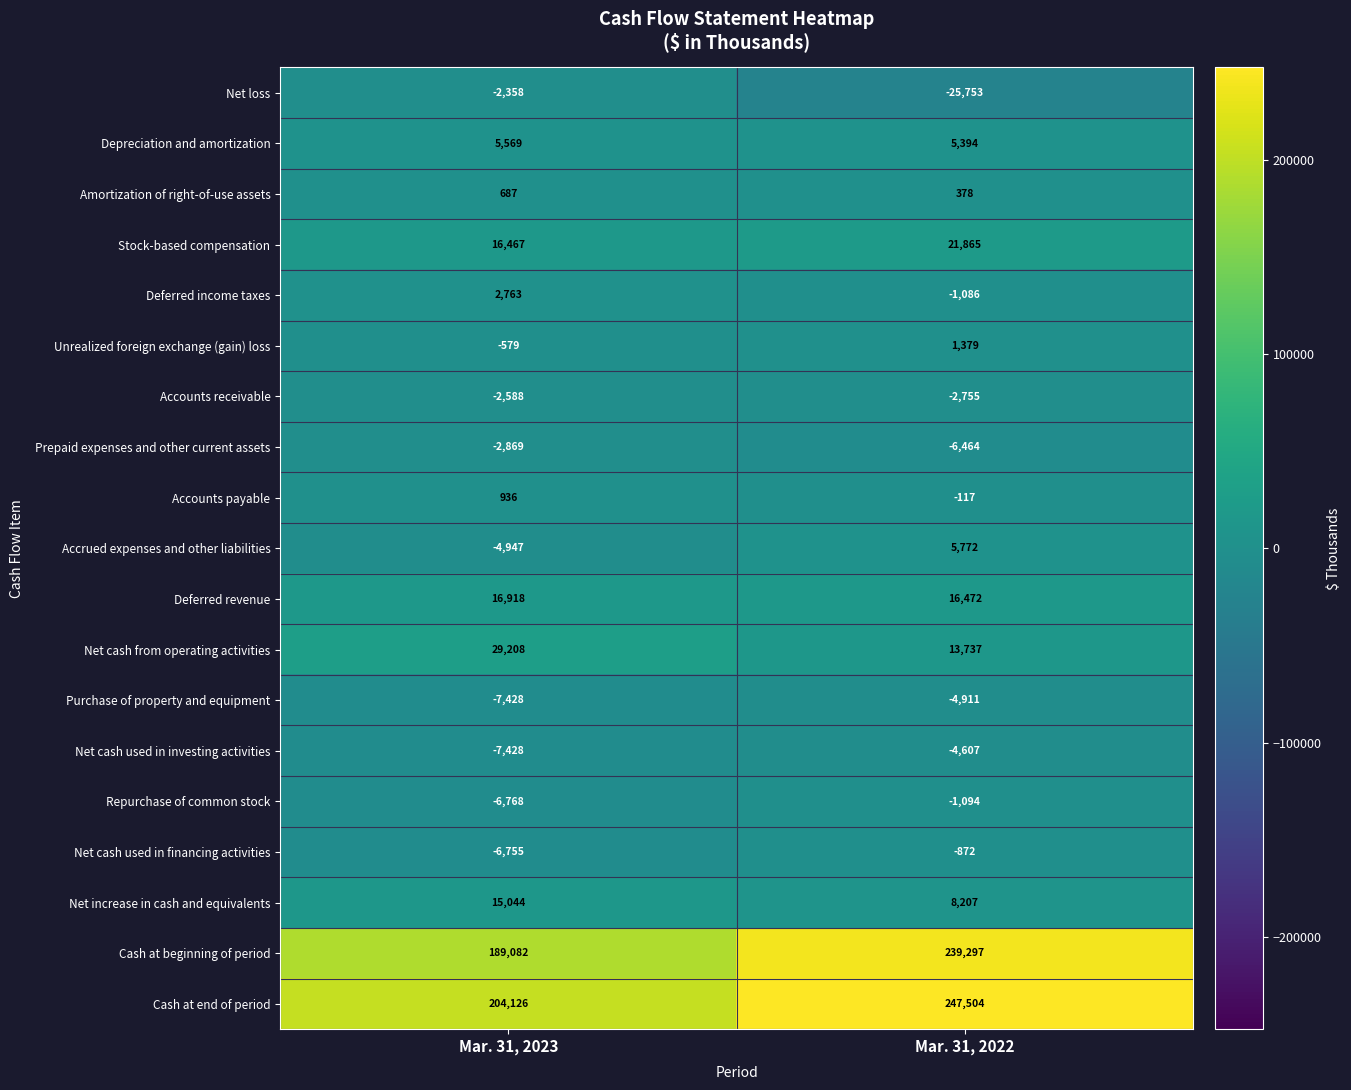

At Mar. 31, 2022, list the series in order from largest to smallest.

Cash at end of period, Cash at beginning of period, Stock-based compensation, Deferred revenue, Net cash from operating activities, Net increase in cash and equivalents, Accrued expenses and other liabilities, Depreciation and amortization, Unrealized foreign exchange (gain) loss, Amortization of right-of-use assets, Accounts payable, Net cash used in financing activities, Deferred income taxes, Repurchase of common stock, Accounts receivable, Net cash used in investing activities, Purchase of property and equipment, Prepaid expenses and other current assets, Net loss